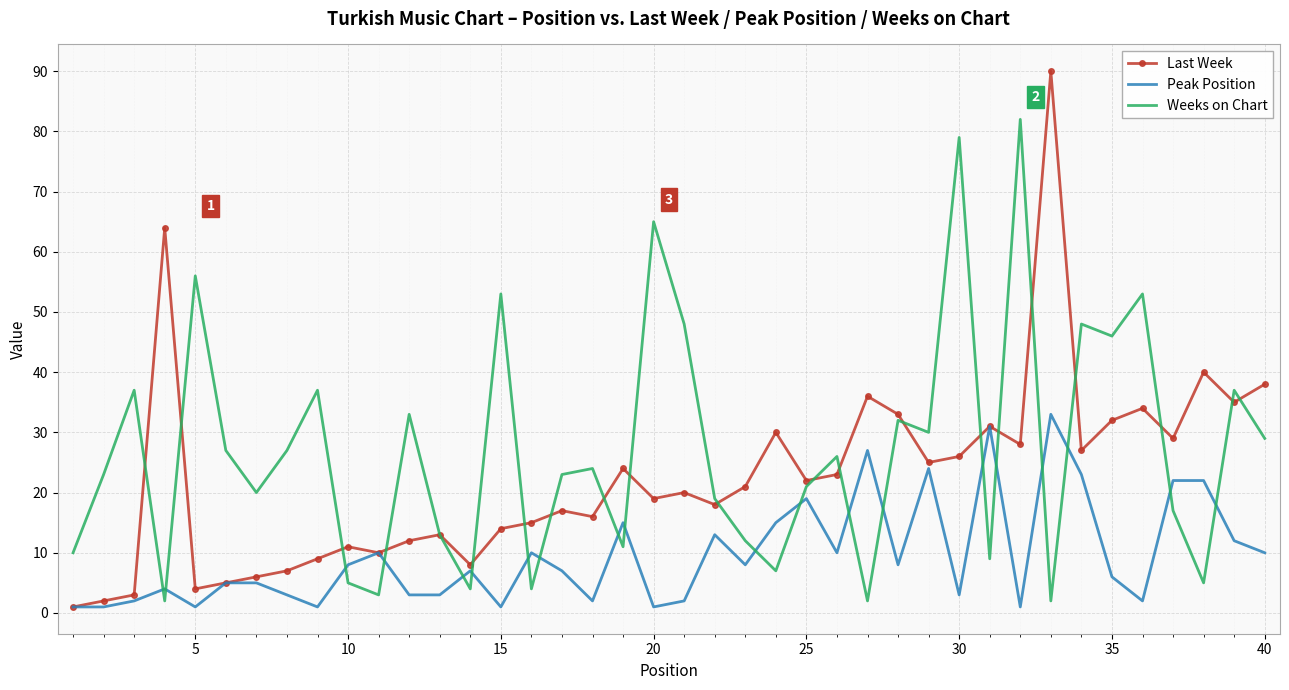

Rank the series by their maximum value, from lowest to highest.

Peak Position, Weeks on Chart, Last Week